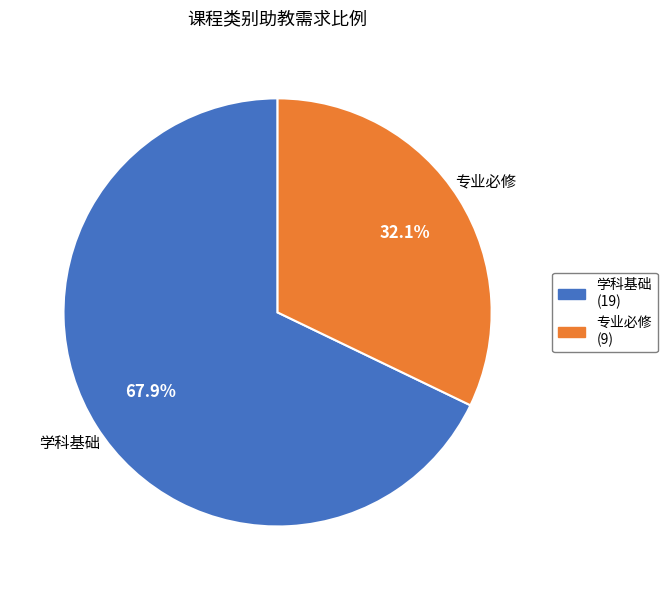

How many segments does this pie chart have?

2